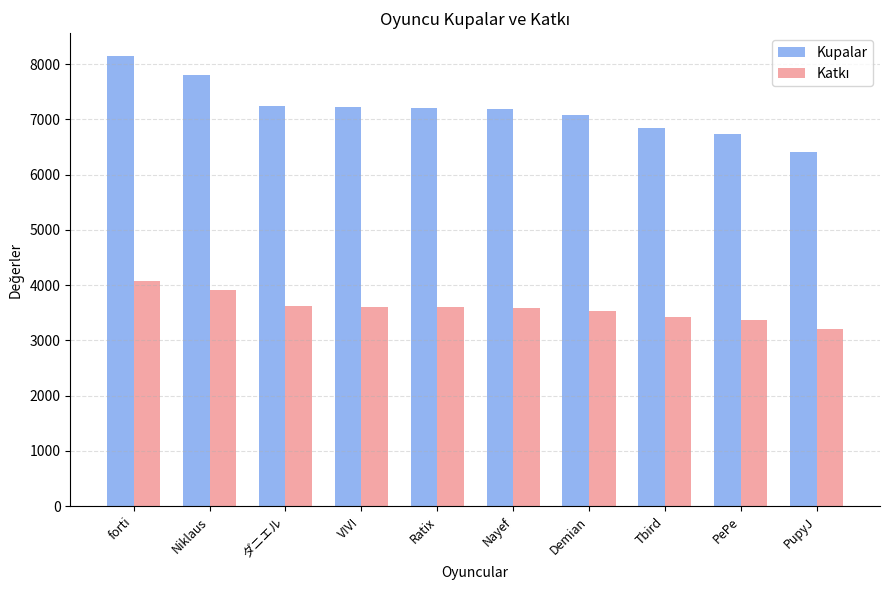

How many bars are there in each group?

2